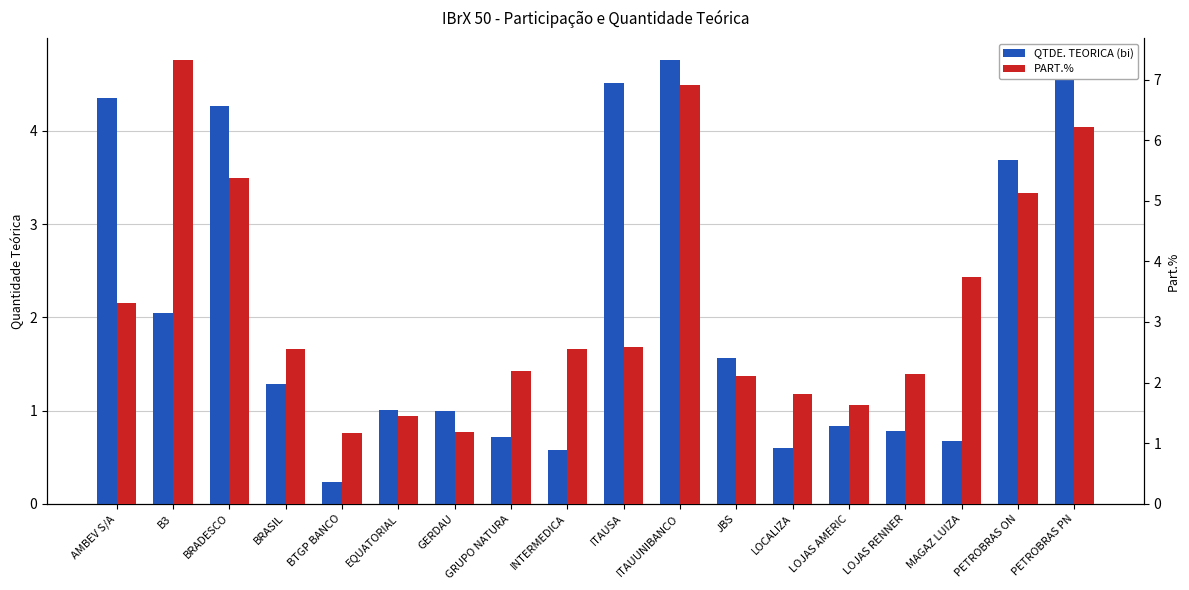

What is the highest value of the PART.% series?

7.3